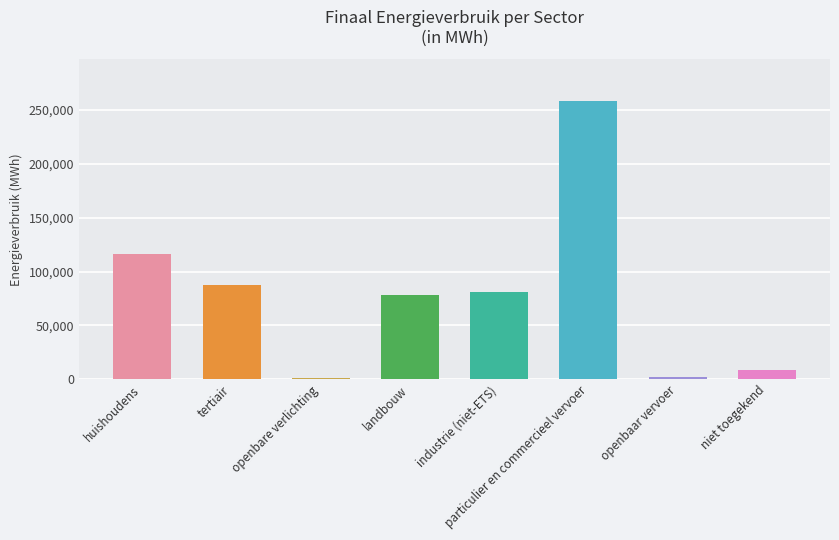

What position from the left is huishoudens?

1